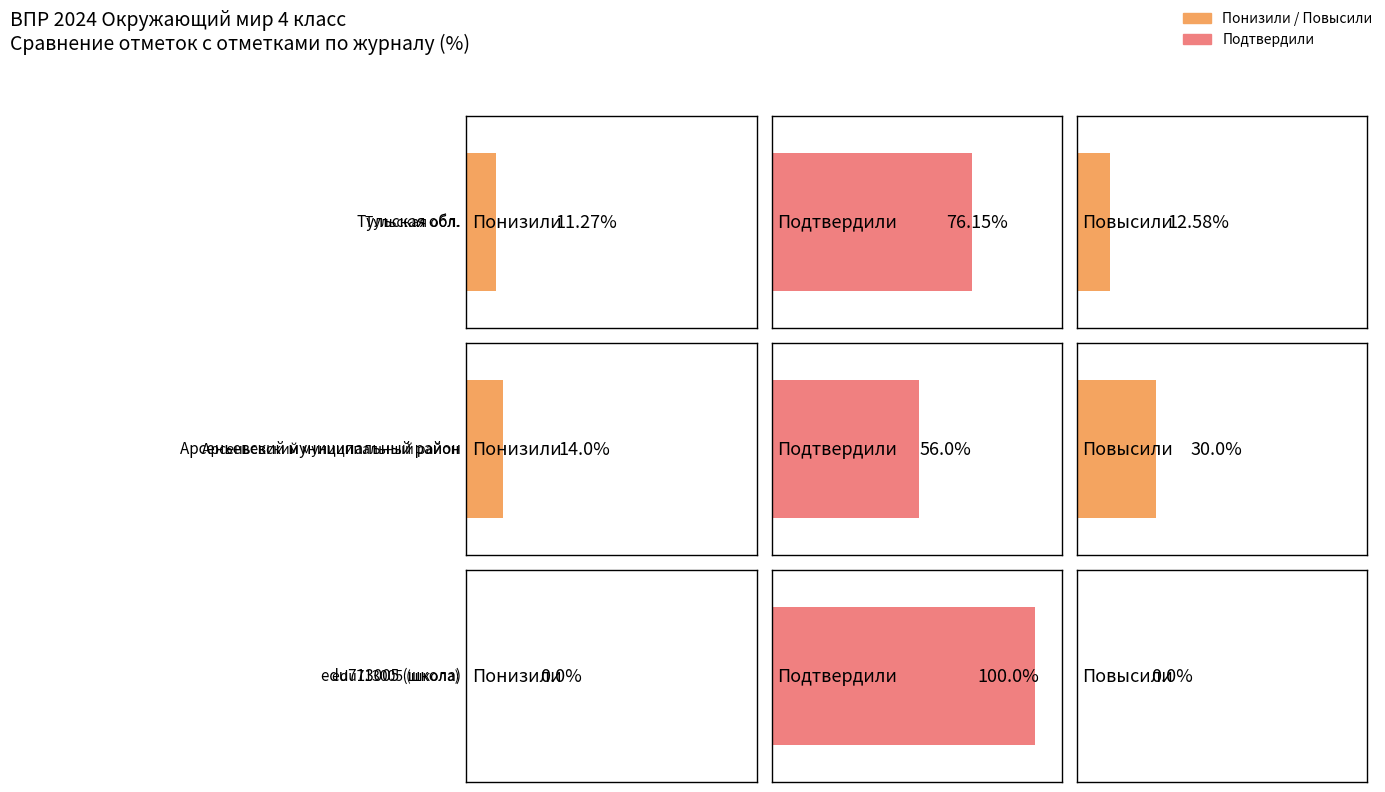

Which series changed the most between Понизили and Подтвердили?

edu713005 (школа)